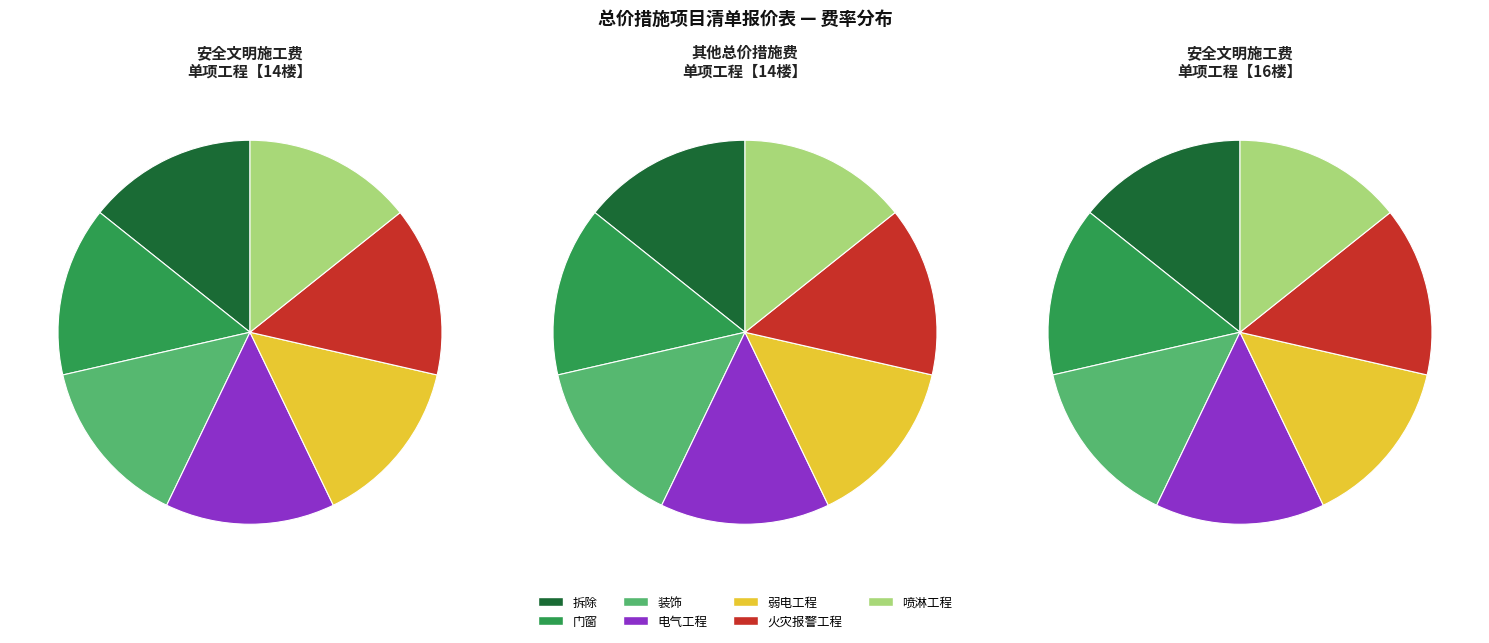

Is it true that 门窗 is 9% of the pie?

False